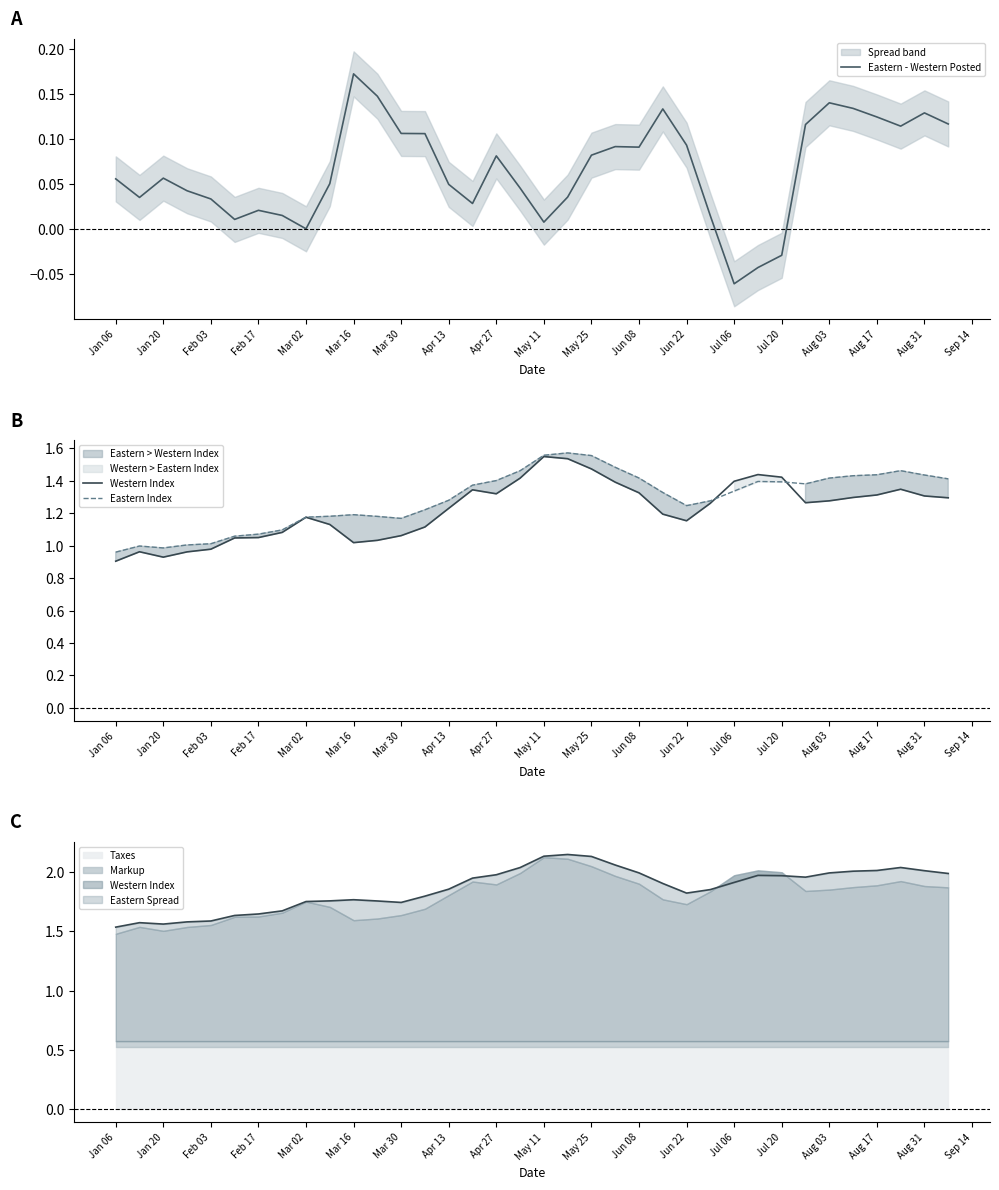

At which label does Eastern - Western Posted reach its peak?

Mar 16